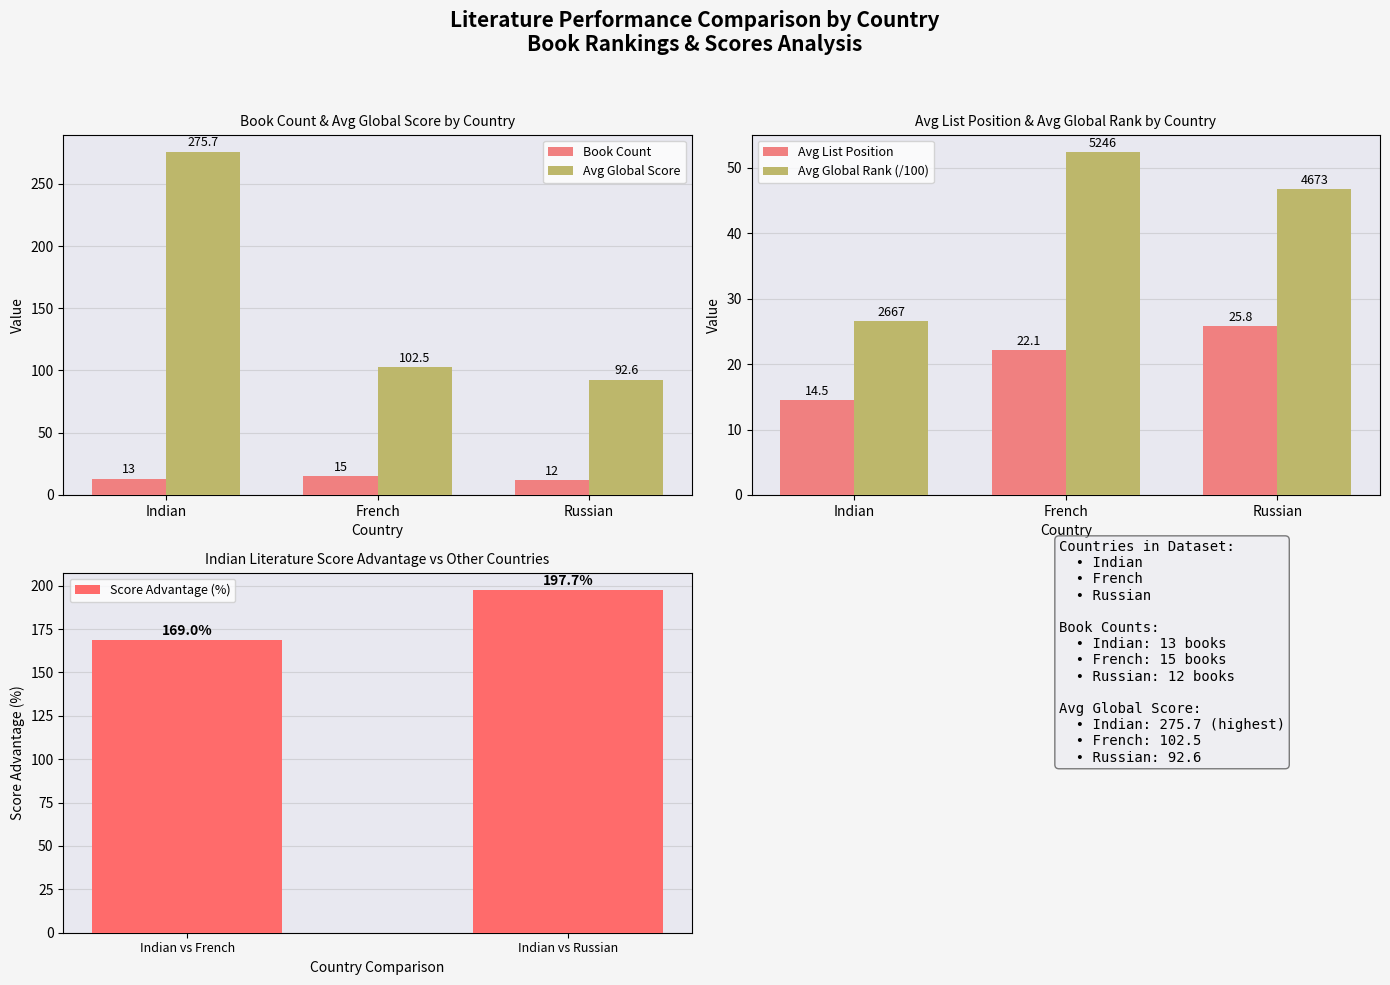

Which has a higher value, French or Russian?

French